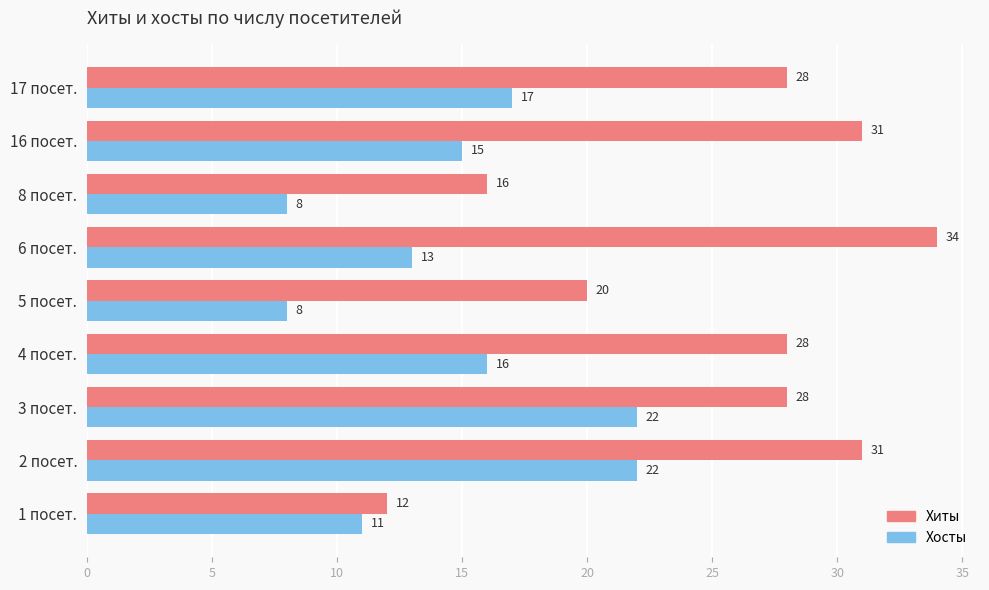

How many Хиты values are between 20 and 31?

6